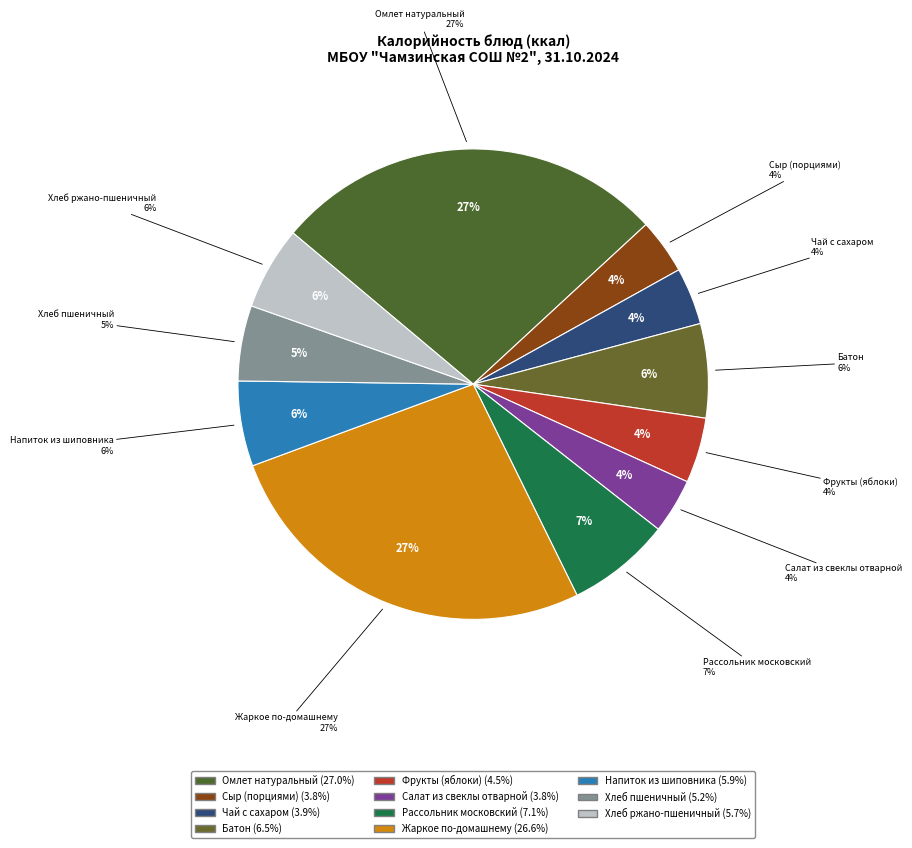

Count the number of slices in the pie.

11